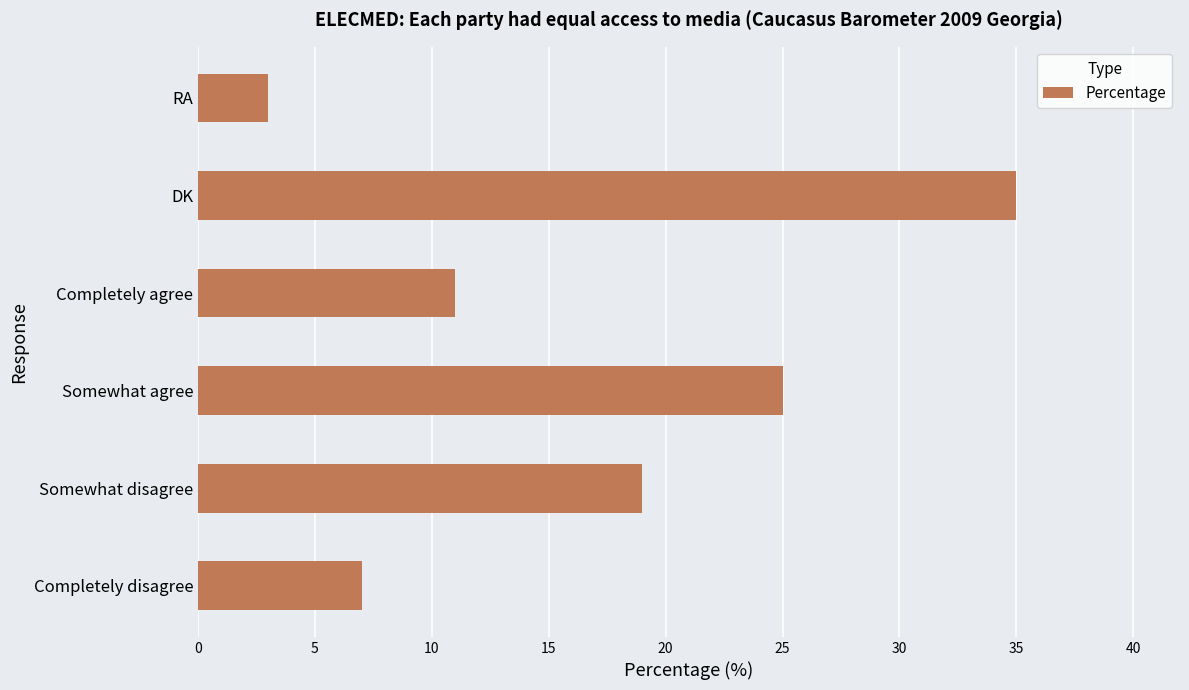

Where is the data nearest to the value 19?

Somewhat disagree